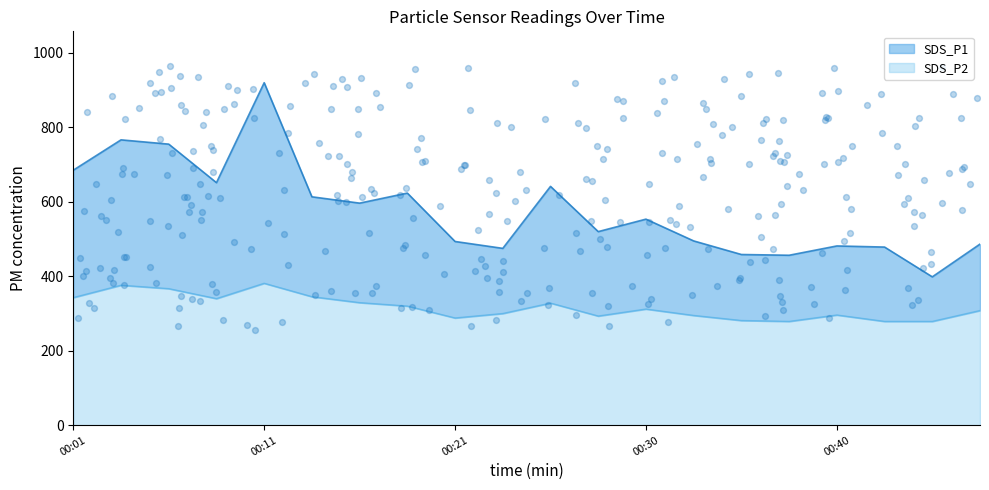

Which series contains the lowest Y value?

SDS_P2